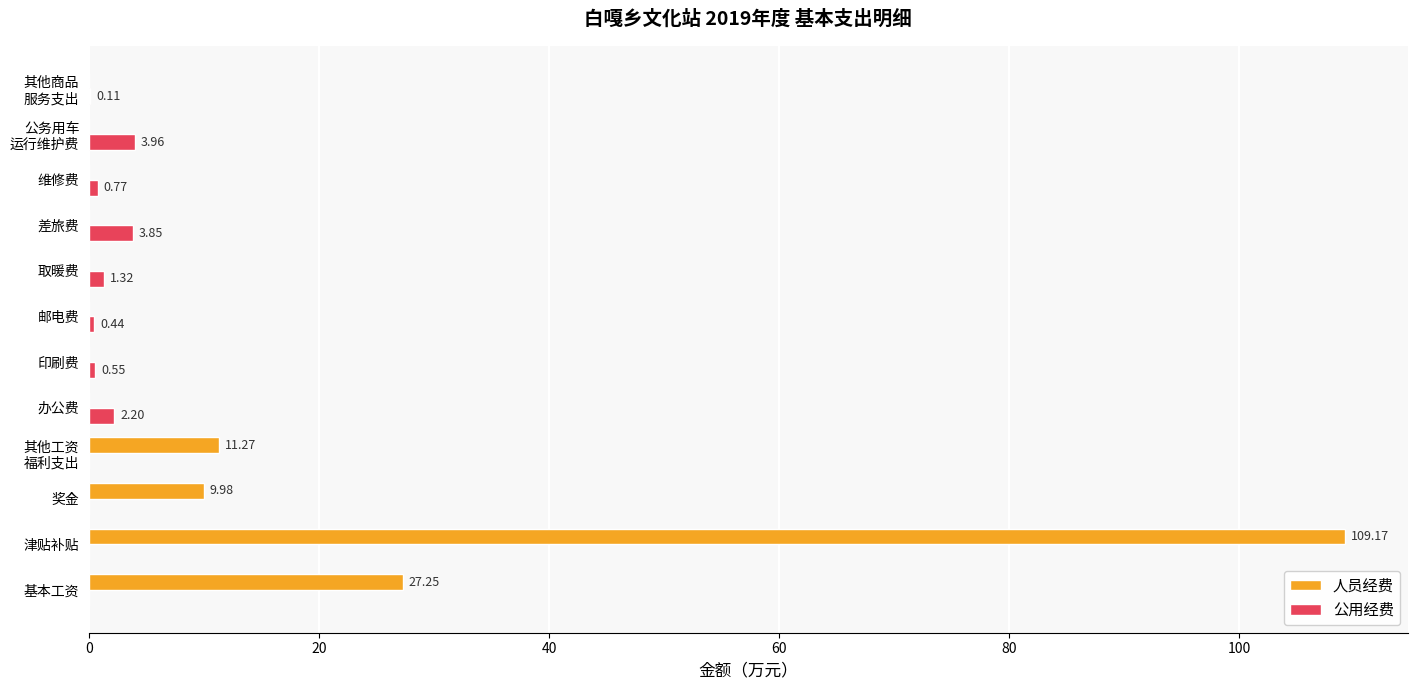

What is the average value of the 人员经费 series?

13.1